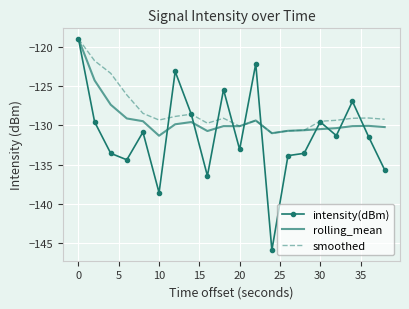

Which series has the largest range (max minus min)?

intensity(dBm)